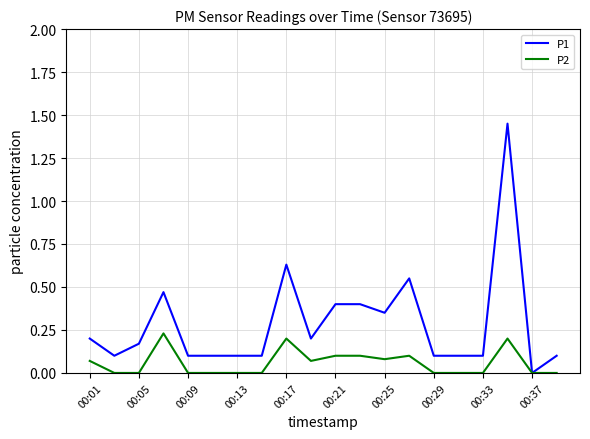

How many lines are shown in the chart?

2